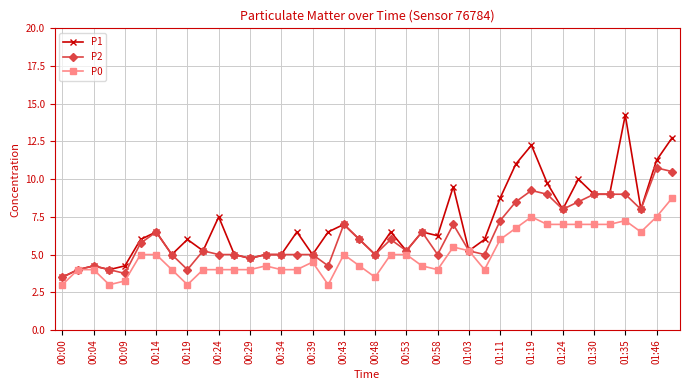

Which series has the widest spread of values?

P1